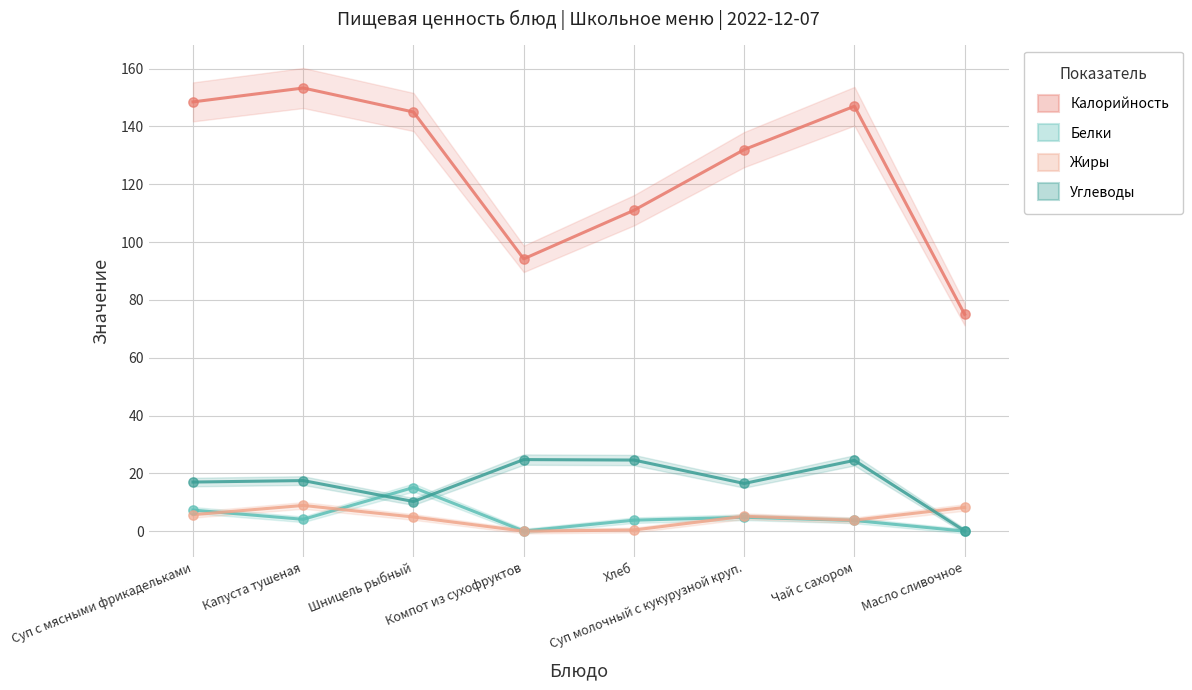

At which category is the sum across all series the highest?

Капуста тушеная